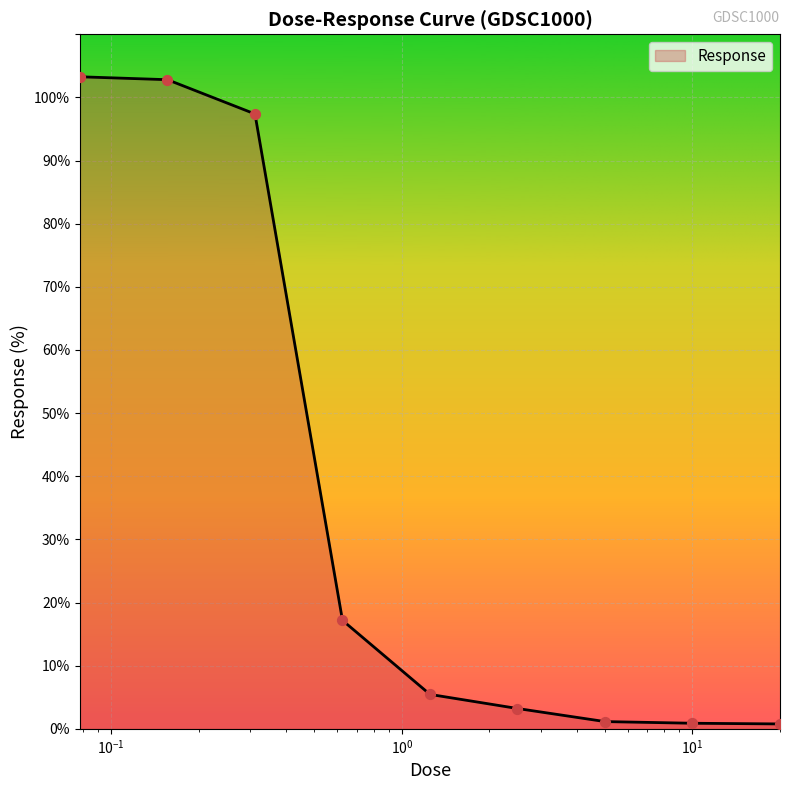

What is the difference between the maximum and minimum values?

102.5